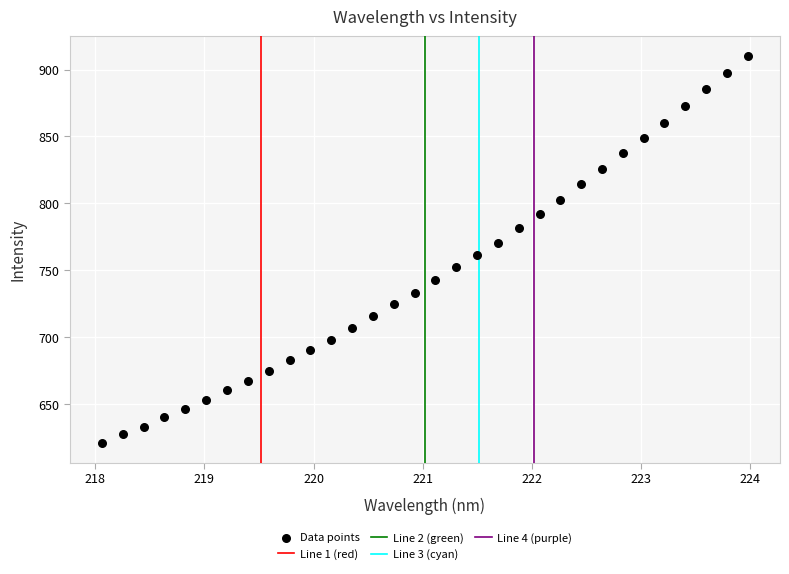

What is the range of X values (max minus min)?

5.9